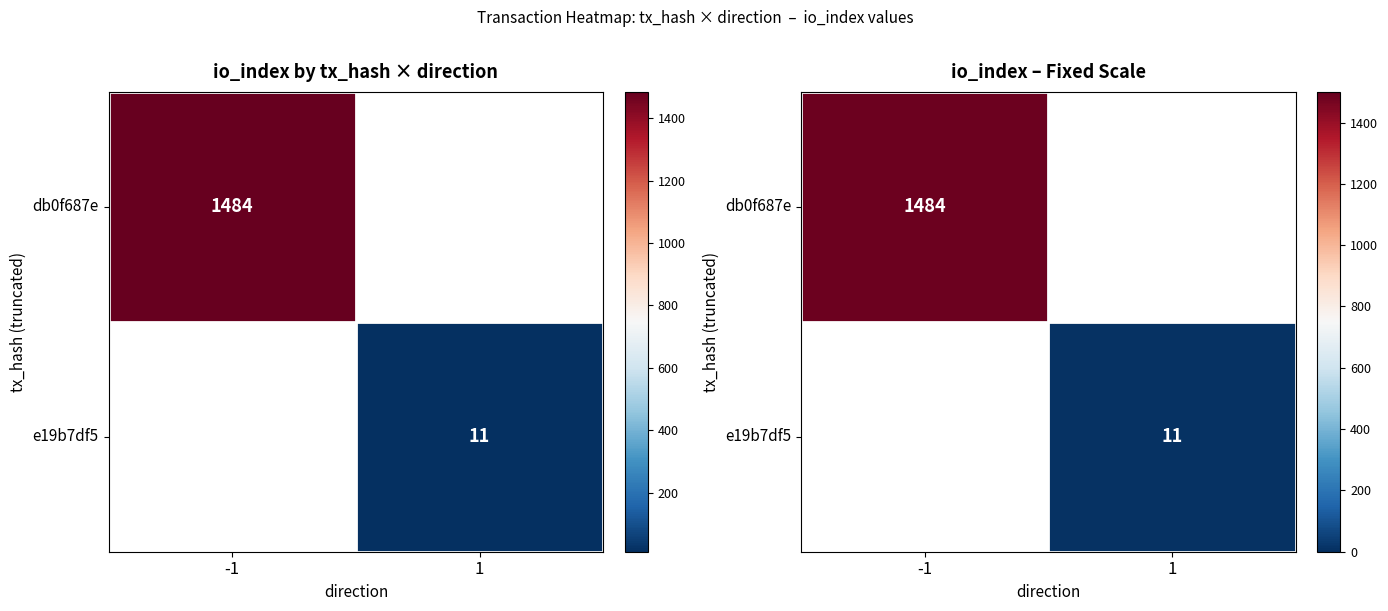

Rank the series by their average value, from highest to lowest.

db0f687e, e19b7df5